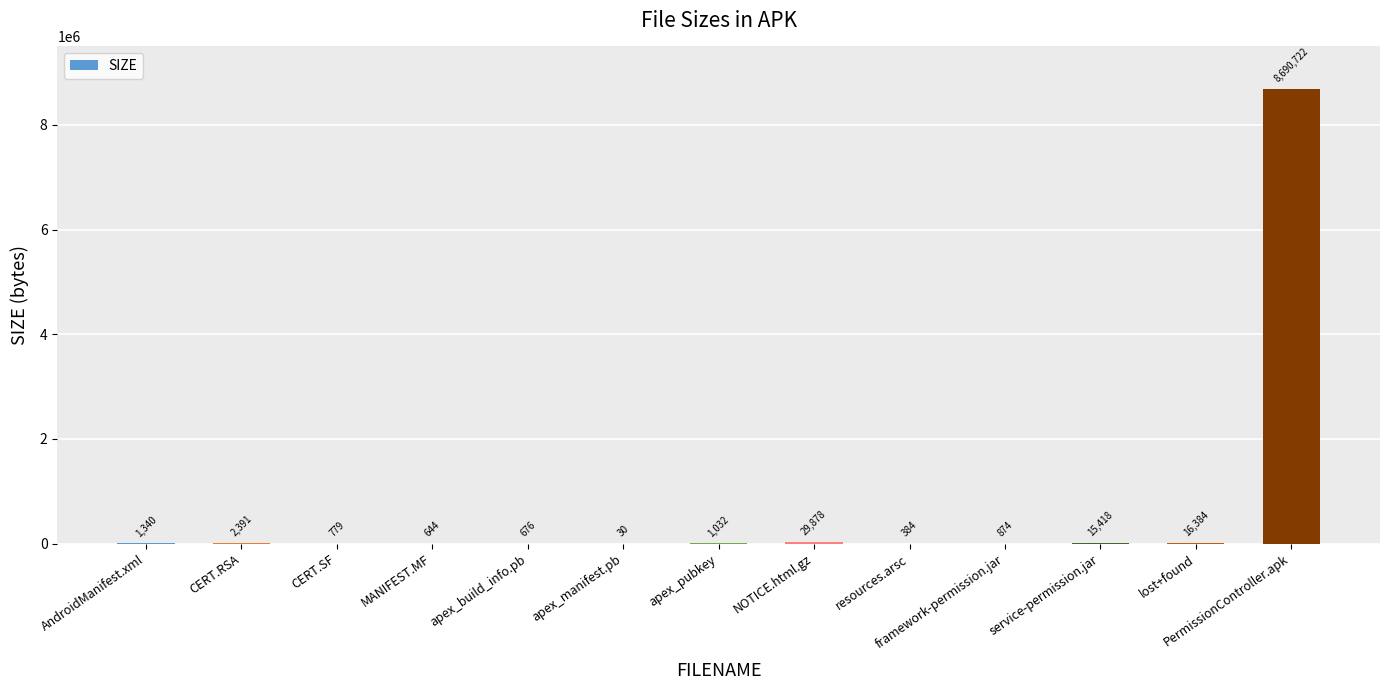

What is the ratio of the value at apex_pubkey to the value at apex_build_info.pb?

1.5